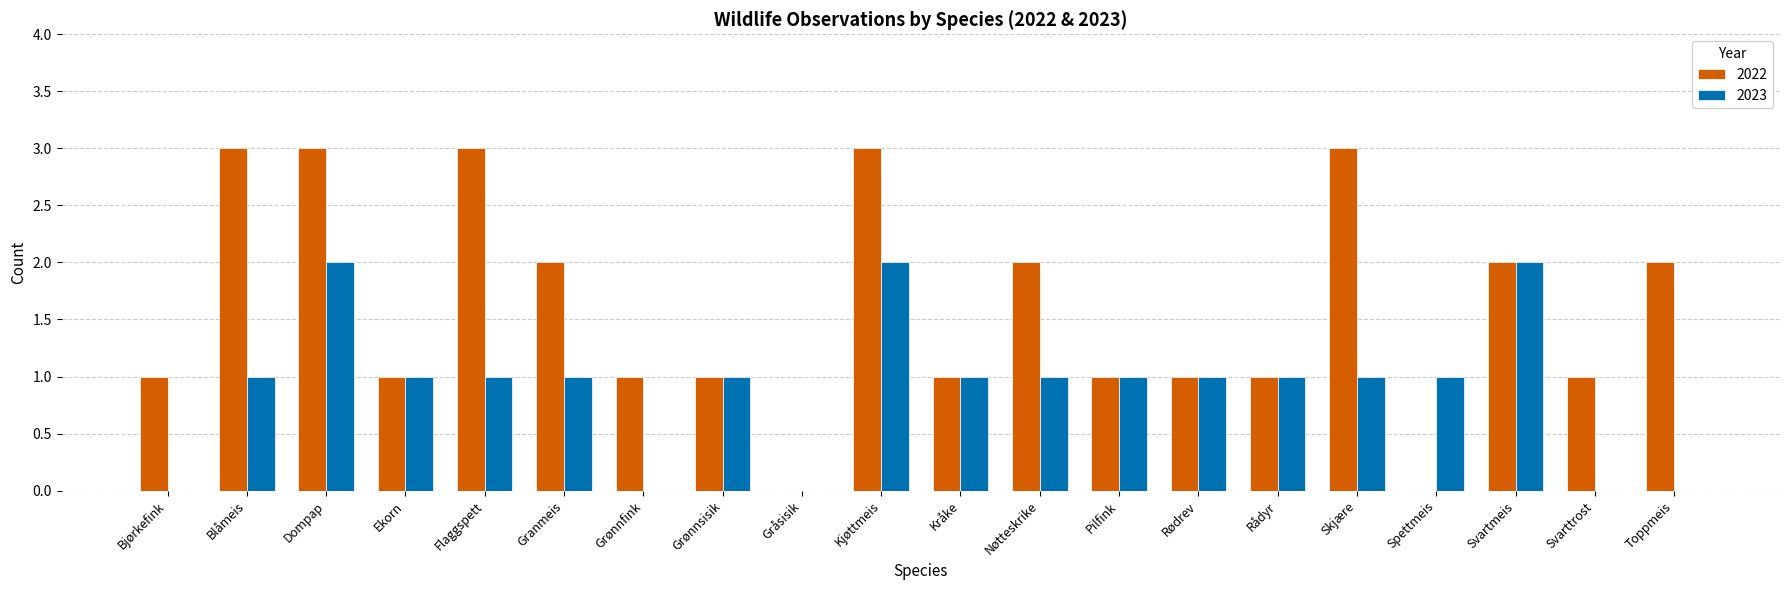

Reading left to right, transcribe all the data shown in this chart.

2022: Bjørkefink=1	Blåmeis=3	Dompap=3	Ekorn=1	Flaggspett=3	Granmeis=2	Grønnfink=1	Grønnsisik=1	Gråsisik=0	Kjøttmeis=3	Kråke=1	Nøtteskrike=2	Pilfink=1	Rødrev=1	Rådyr=1	Skjære=3	Spettmeis=0	Svartmeis=2	Svarttrost=1	Toppmeis=2
2023: Bjørkefink=0	Blåmeis=1	Dompap=2	Ekorn=1	Flaggspett=1	Granmeis=1	Grønnfink=0	Grønnsisik=1	Gråsisik=0	Kjøttmeis=2	Kråke=1	Nøtteskrike=1	Pilfink=1	Rødrev=1	Rådyr=1	Skjære=1	Spettmeis=1	Svartmeis=2	Svarttrost=0	Toppmeis=0